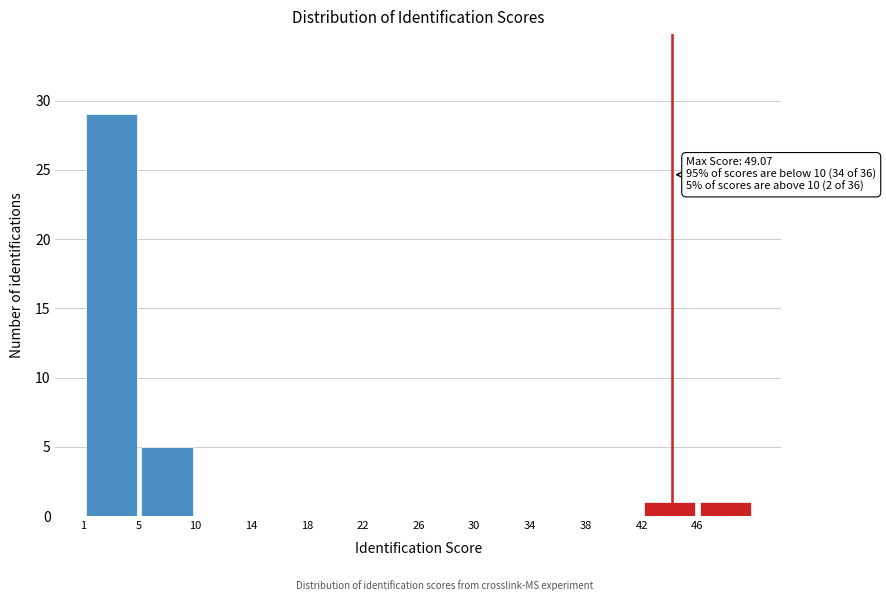

Which range on the x-axis has the tallest bar?

1.5 to 5.5